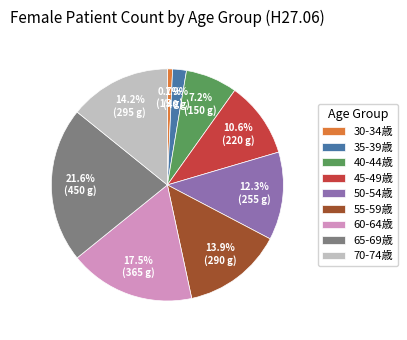

Count the number of slices in the pie.

9